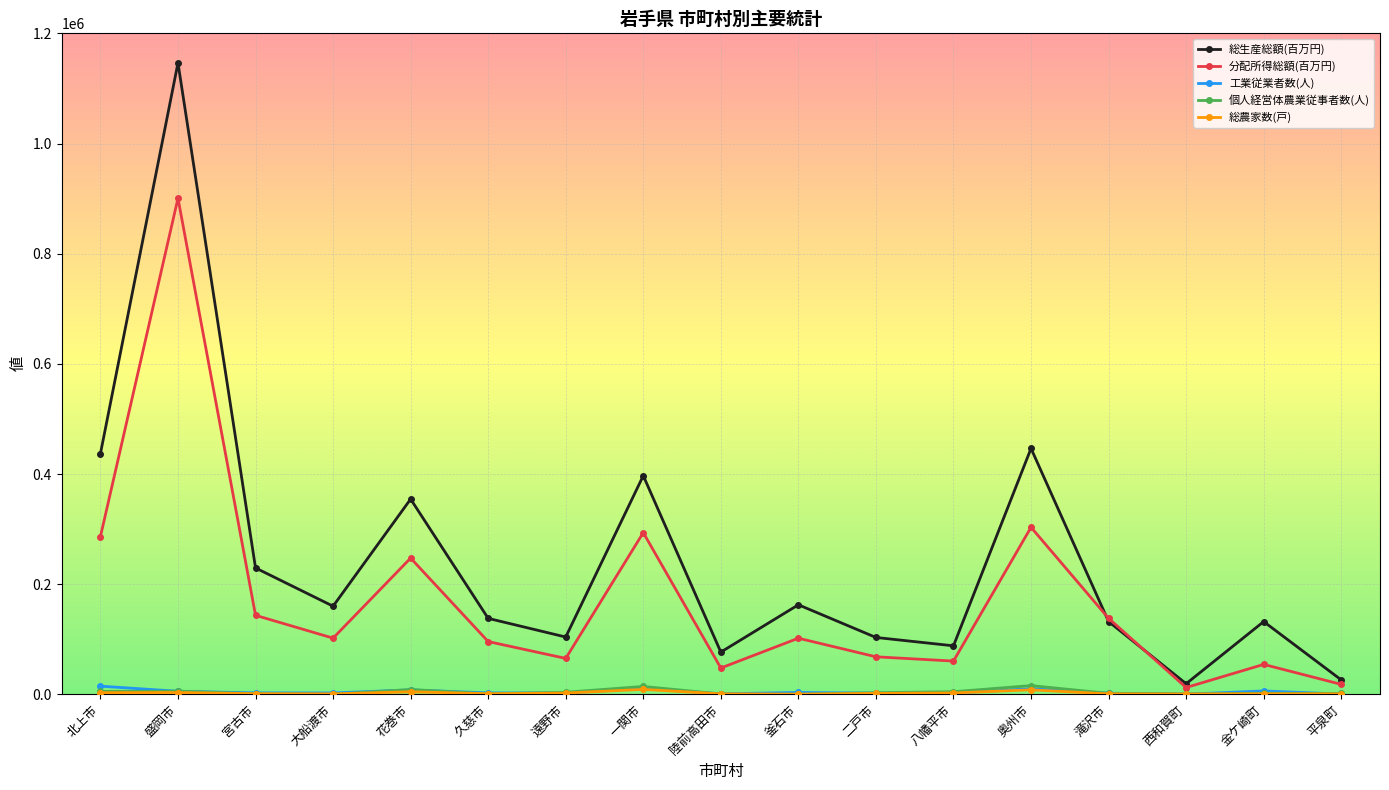

What is the maximum value shown in the chart?

1146353